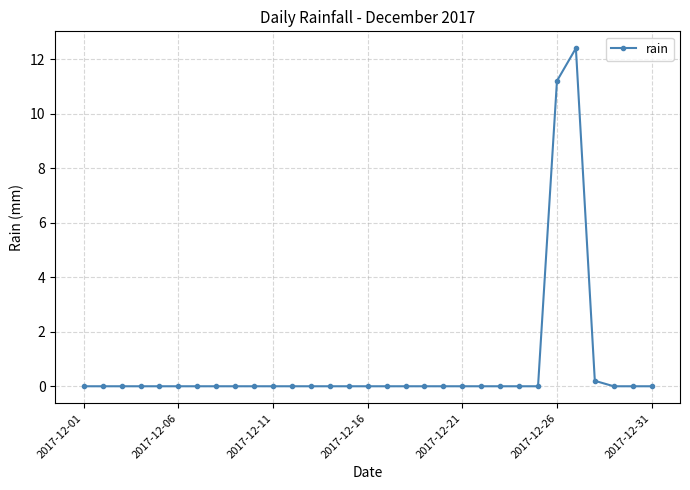

What is the greatest value displayed?

12.4